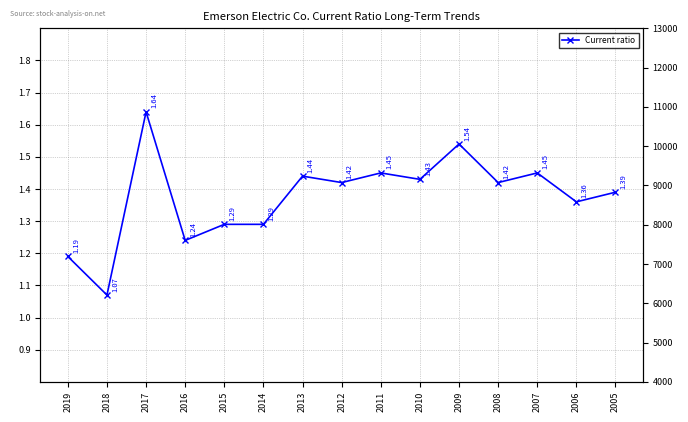

In Current liabilities, how many points are higher than both neighbors (excluding endpoints)?

4